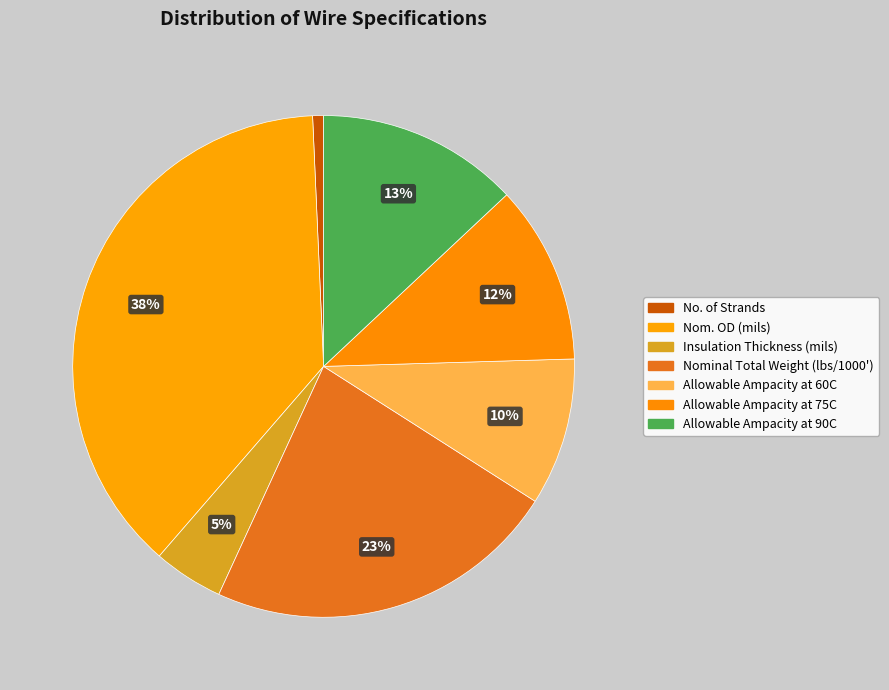

The No. of Strands slice represents 11% of the pie. True or false?

False